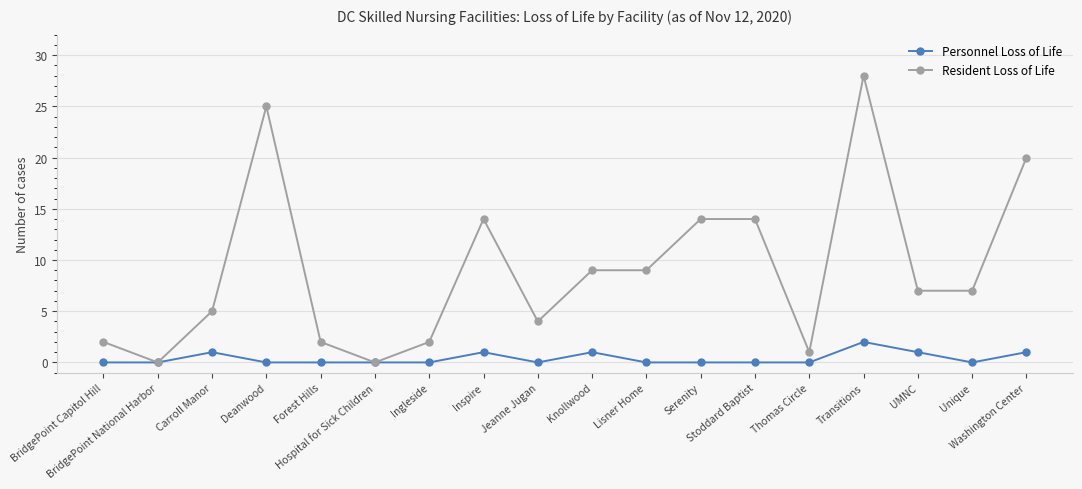

What is the value of the Resident Loss of Life point at the 12th from the left?

14